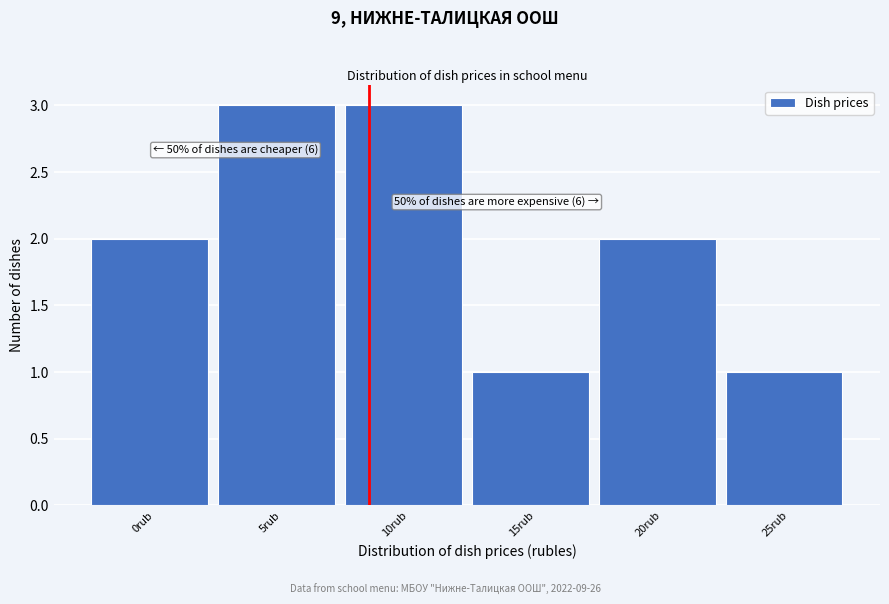

Reading left to right, transcribe all the data shown in this chart.

0rub=2	5rub=3	10rub=3	15rub=1	20rub=2	25rub=1